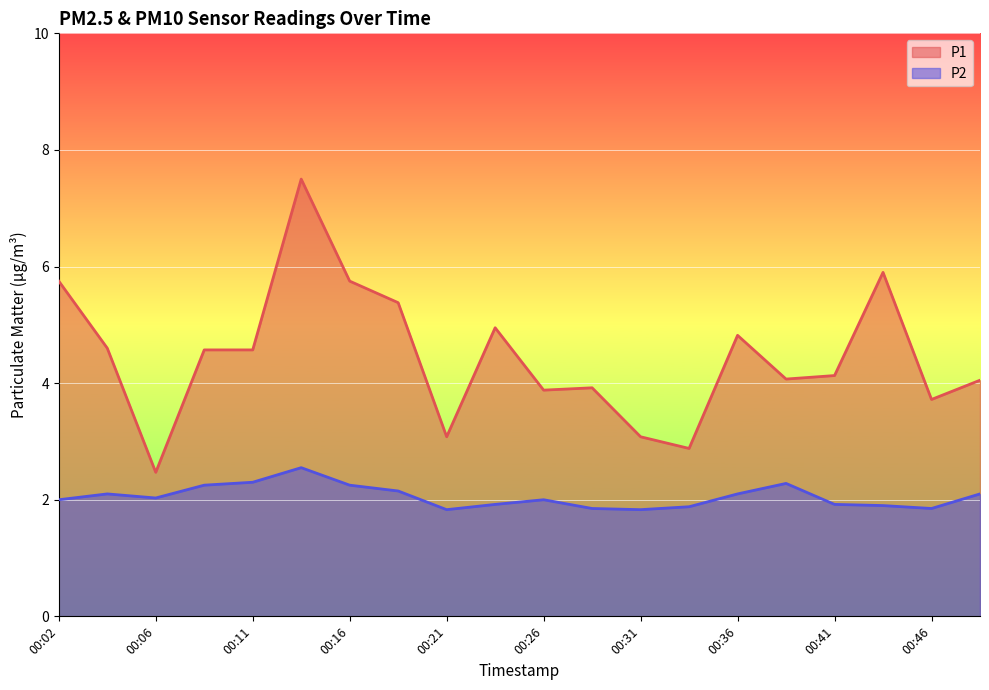

True or false: P2 and P1 cross at least once.

False